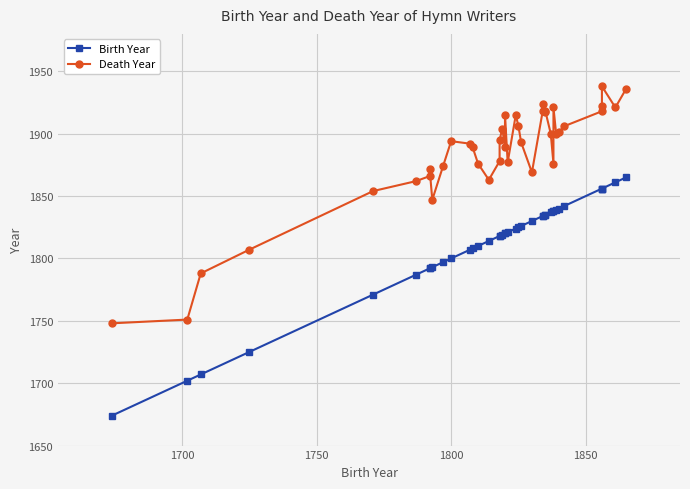

True or false: Death Year and Birth Year intersect in this chart.

False